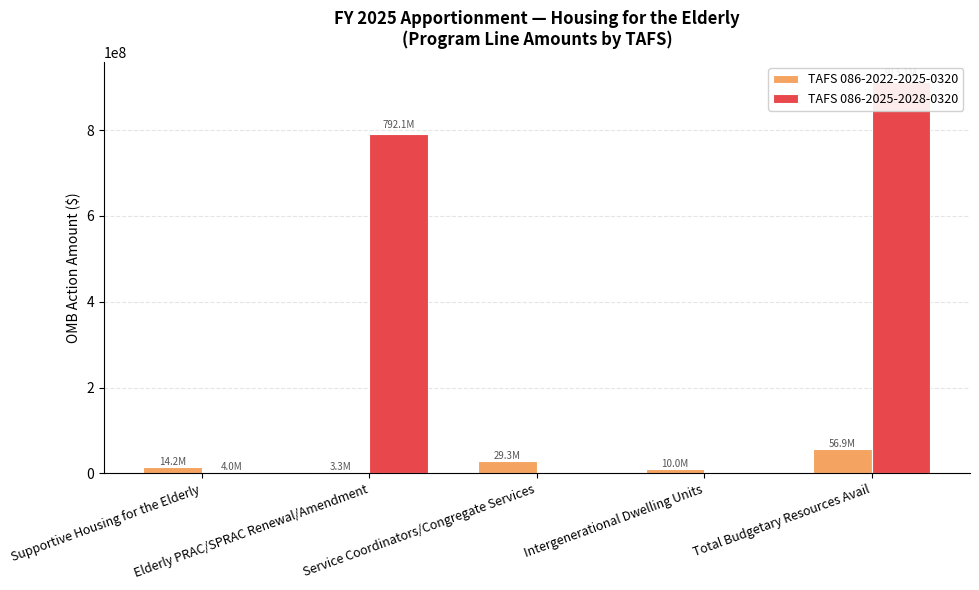

Between Service Coordinators/Congregate Services and Total Budgetary Resources Avail, which series saw the biggest shift?

TAFS 086-2025-2028-0320